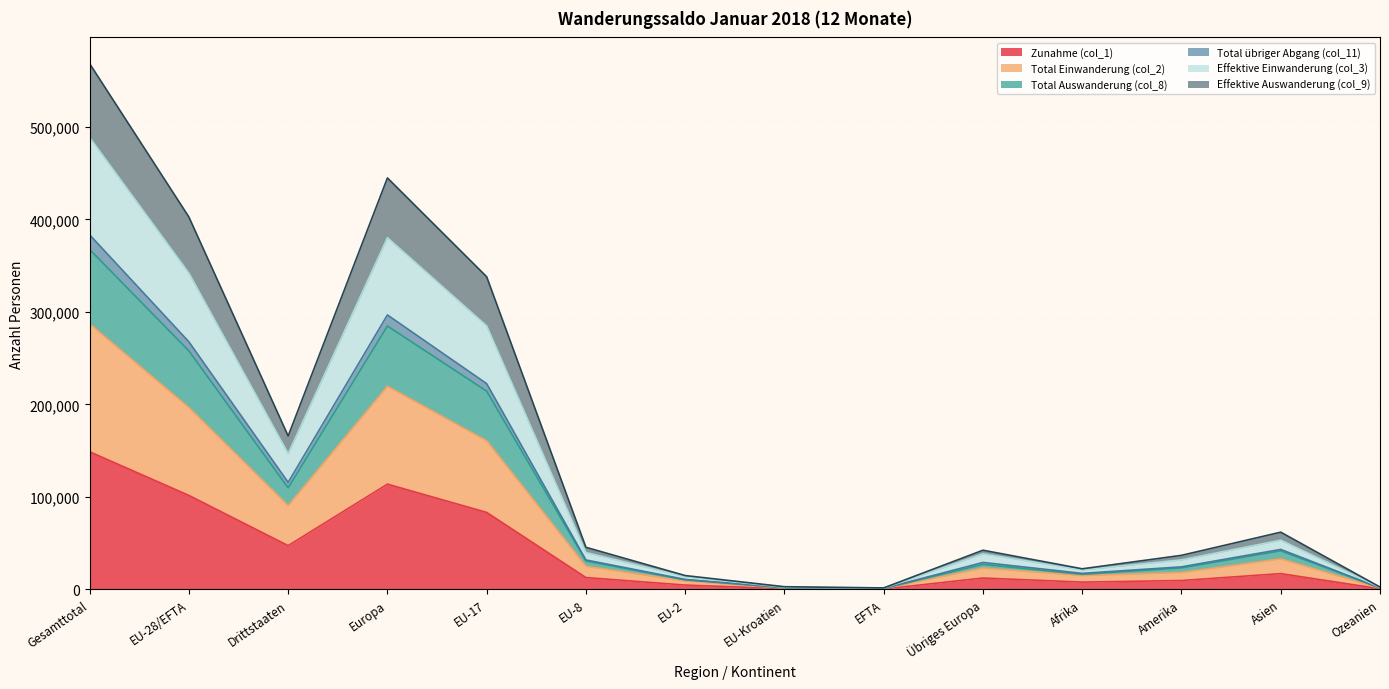

What is the label of the 3rd point from the left?

Drittstaaten